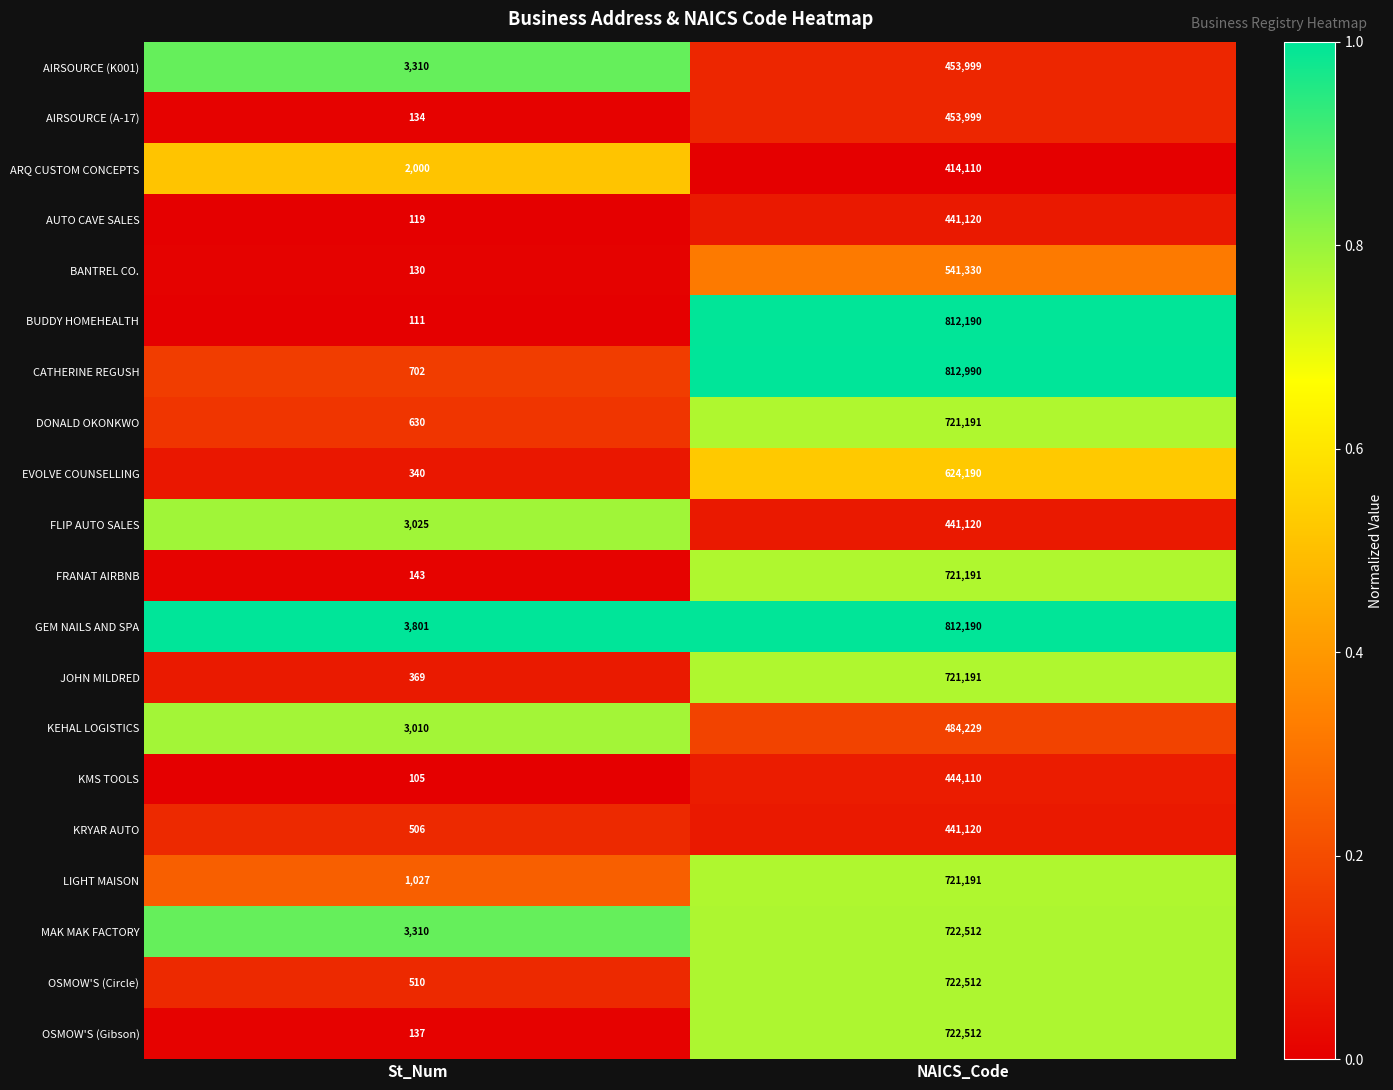

What is the total value across all series at NAICS_Code?

12228997